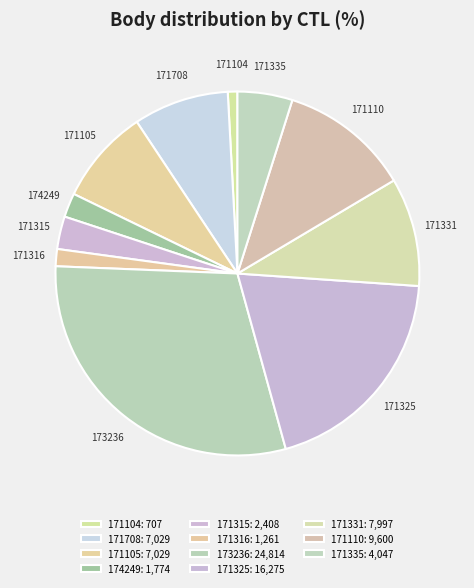

How many segments does this pie chart have?

11